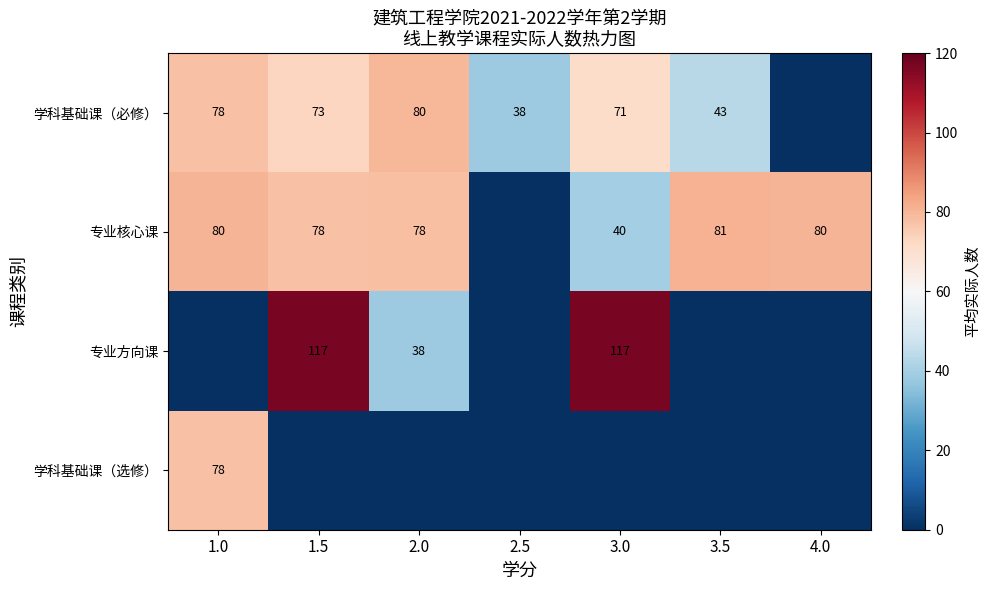

The 学科基础课（必修） series shows 117 at 1.5. True or false?

False